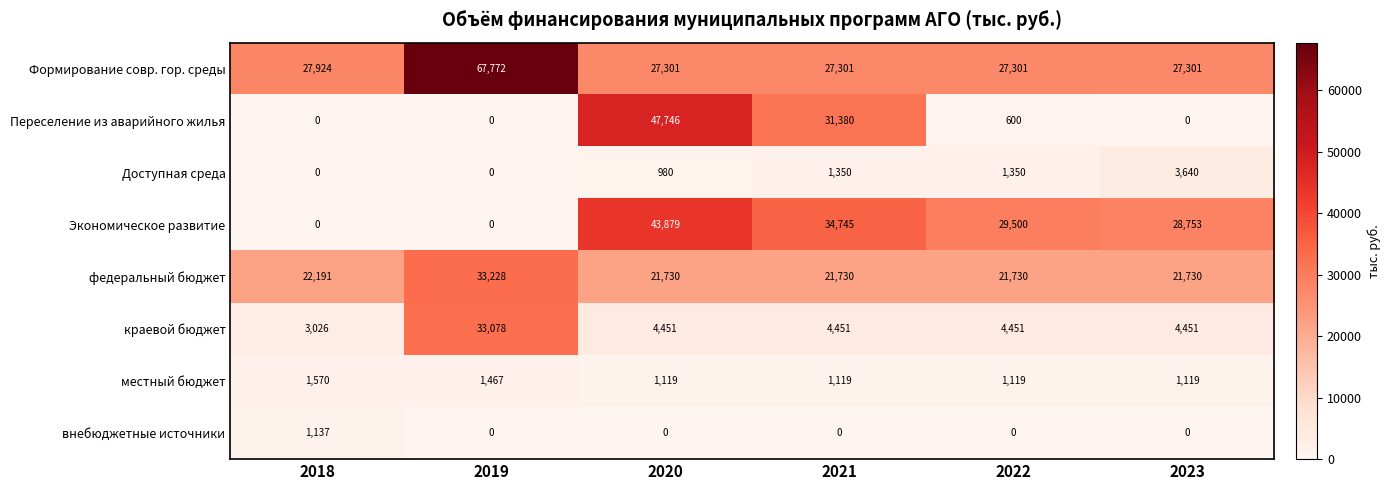

Which series has the widest spread of values?

Переселение из аварийного жилья